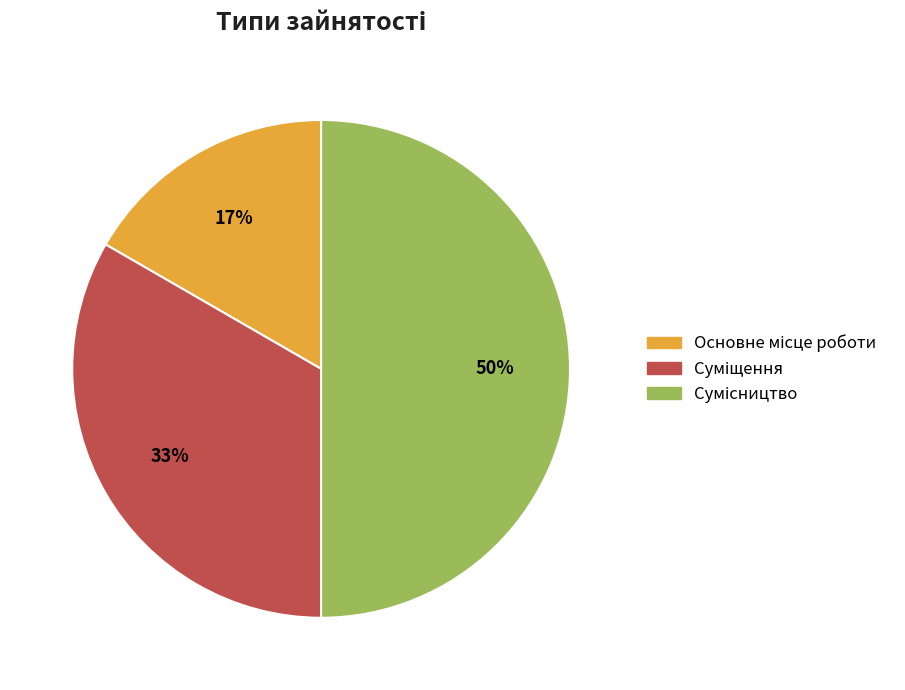

To the nearest percent, what is the difference between the largest and smallest slice percentages?

33%